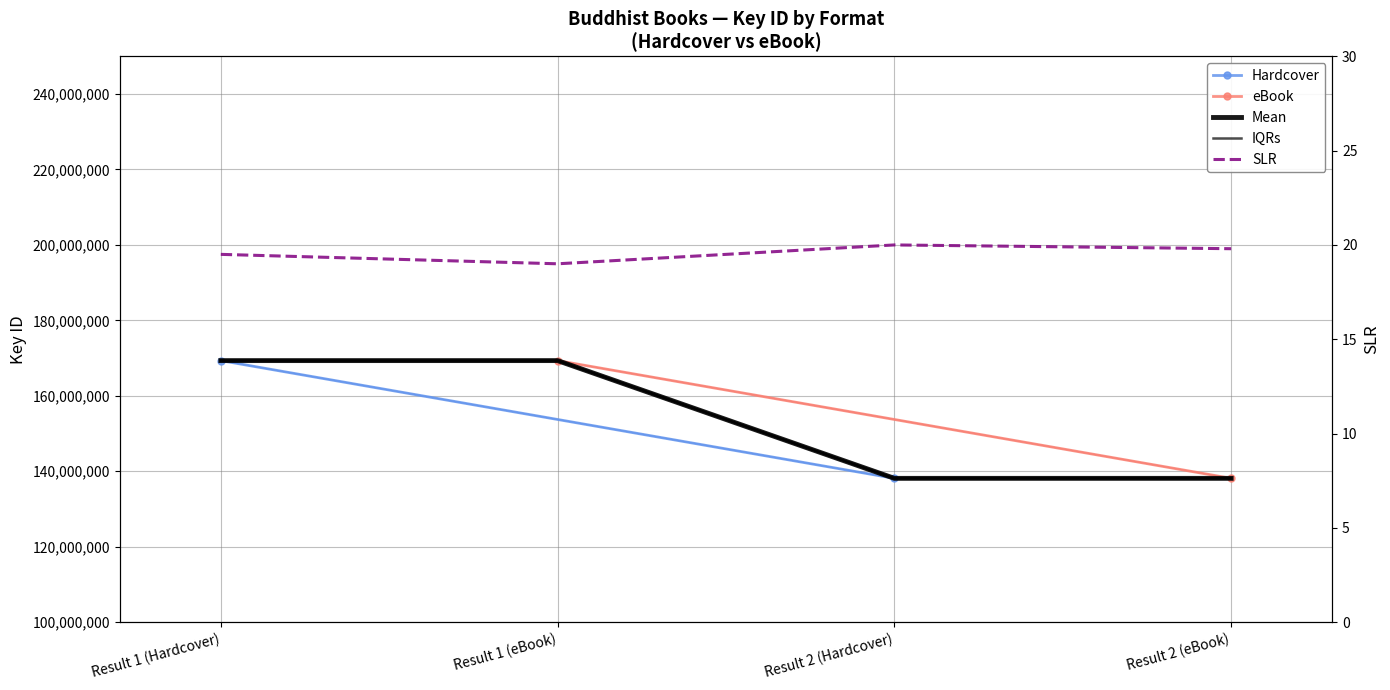

What is the difference between the maximum and minimum values?

31216108